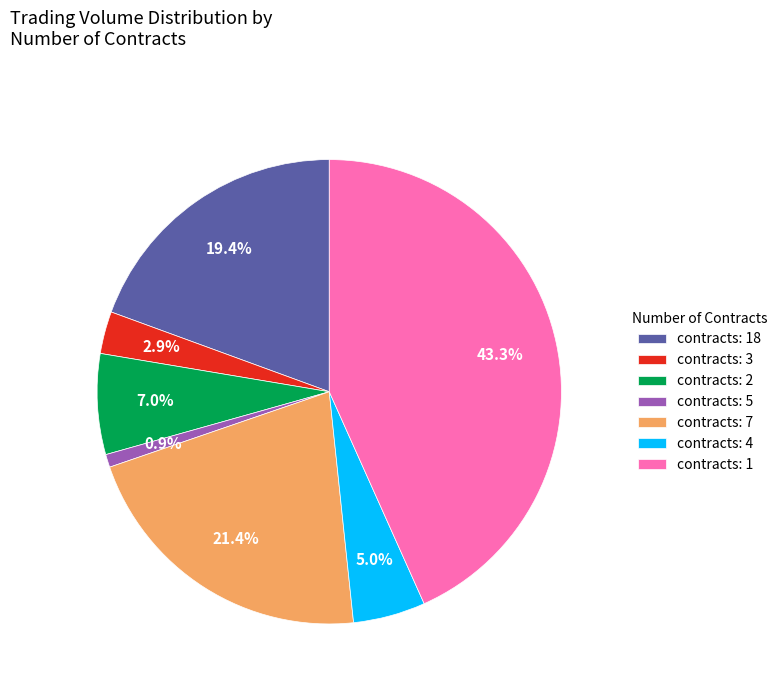

Count the number of slices in the pie.

7